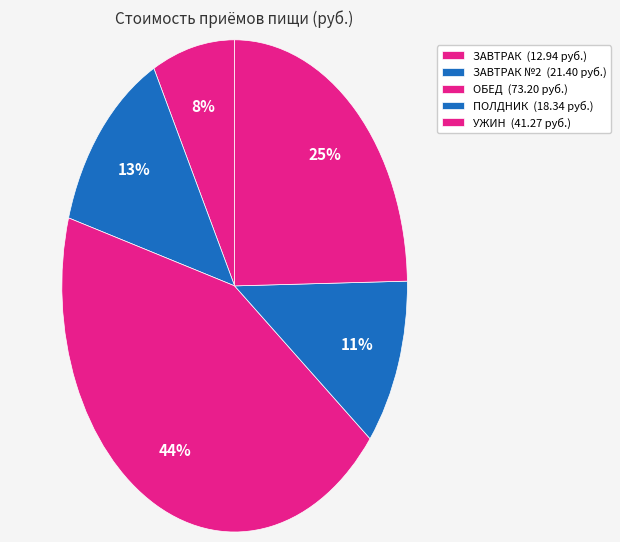

Count the number of slices in the pie.

5